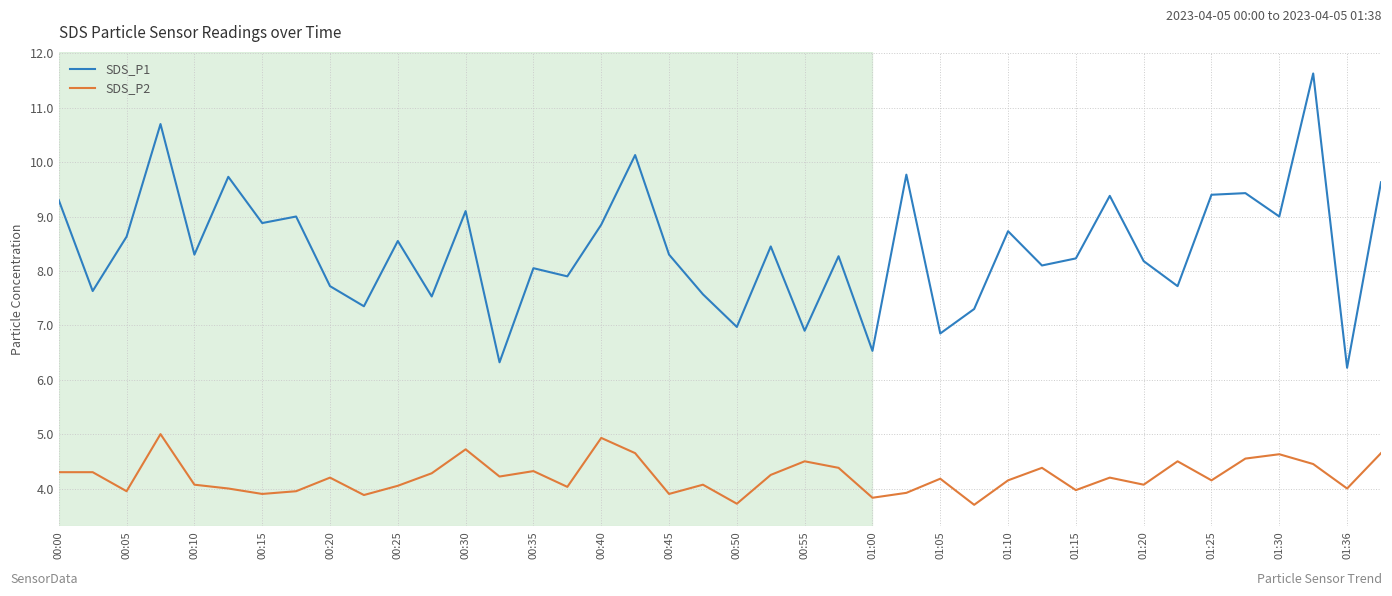

Which series has the widest spread of values?

SDS_P1